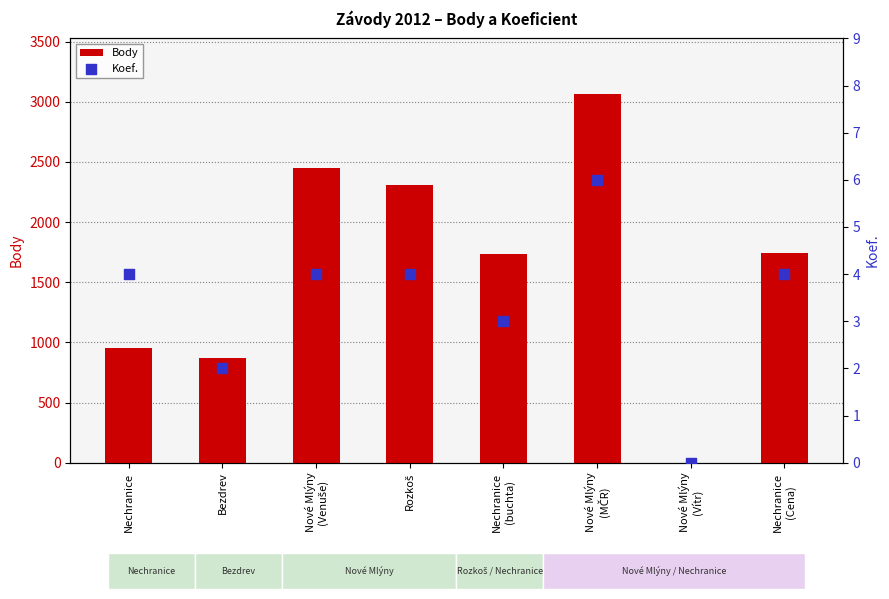

Is the value of Koef. at Nechranice
(buchta) greater than the value of Body at Nechranice?

No